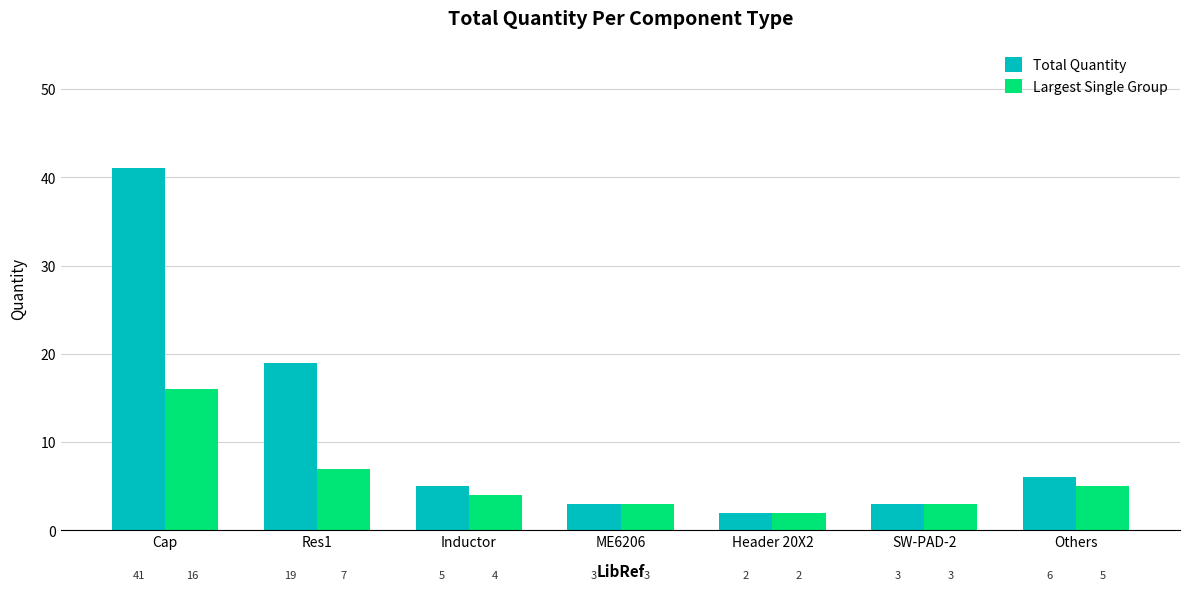

At which label is Largest Single Group closest to 9?

Res1